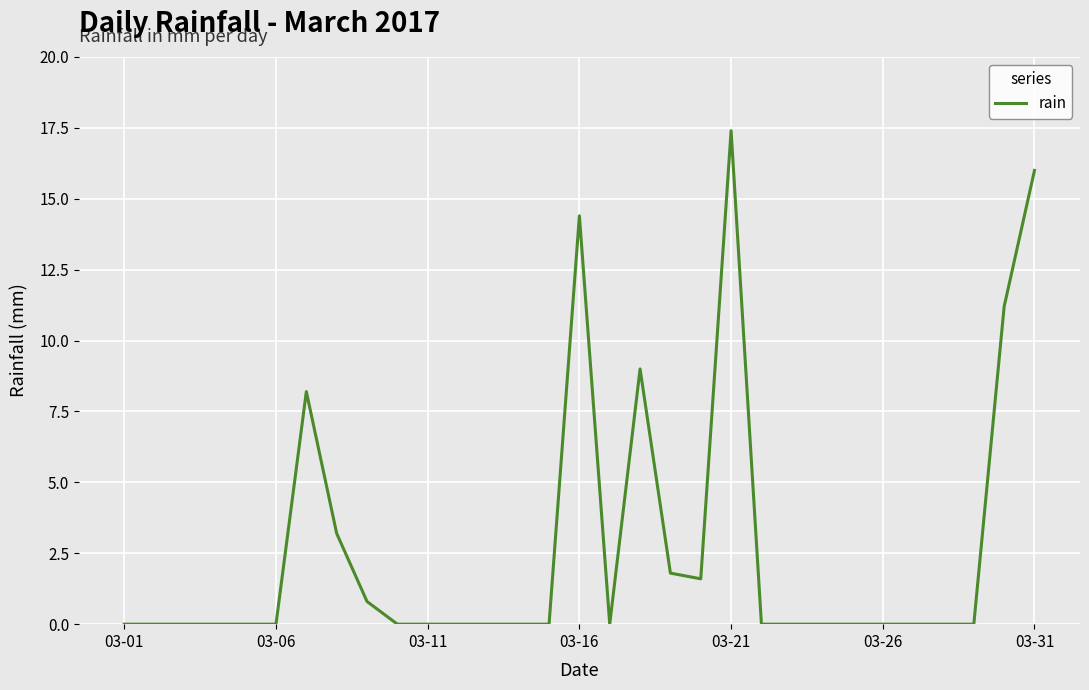

What is the difference between the maximum and minimum values?

17.4